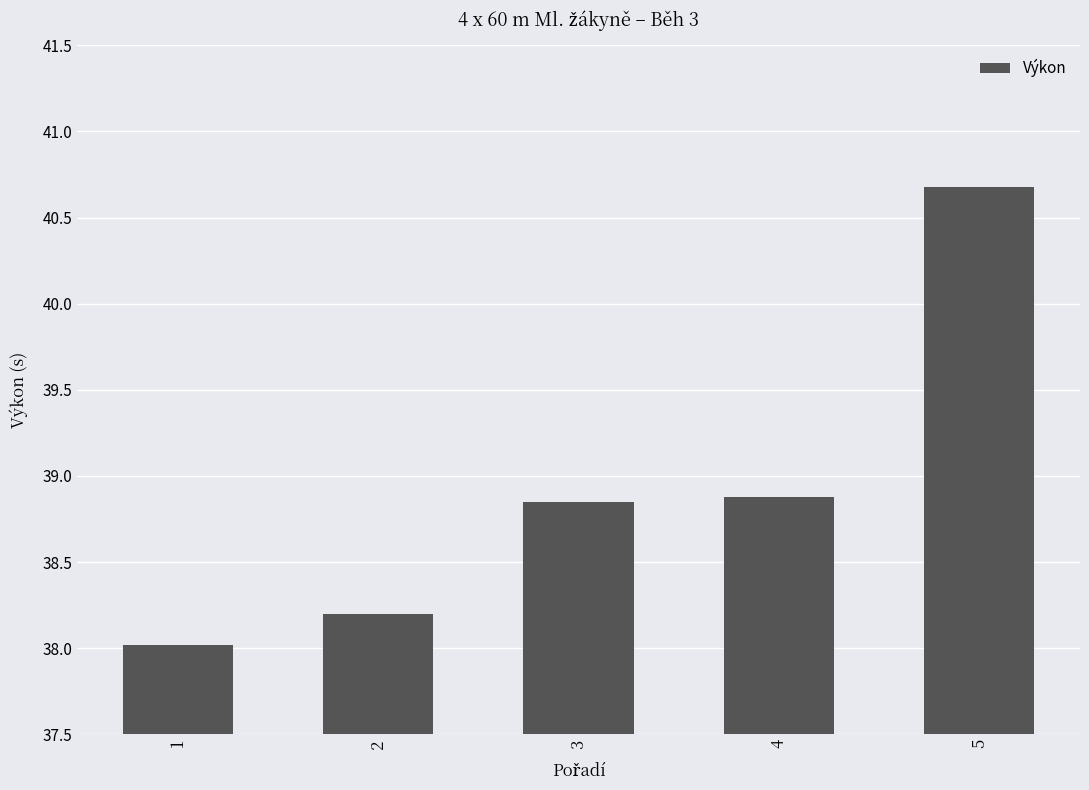

The value at 3 is 38.9. True or false?

True